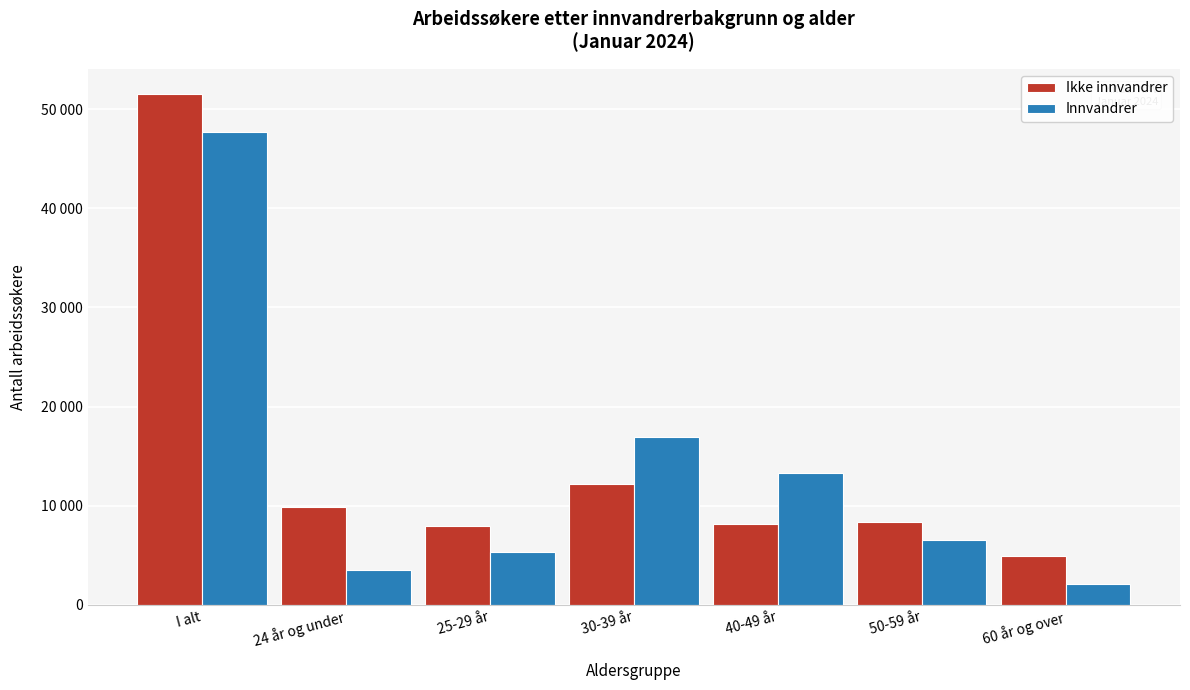

Are the bars grouped side by side (vs. stacked)?

Yes